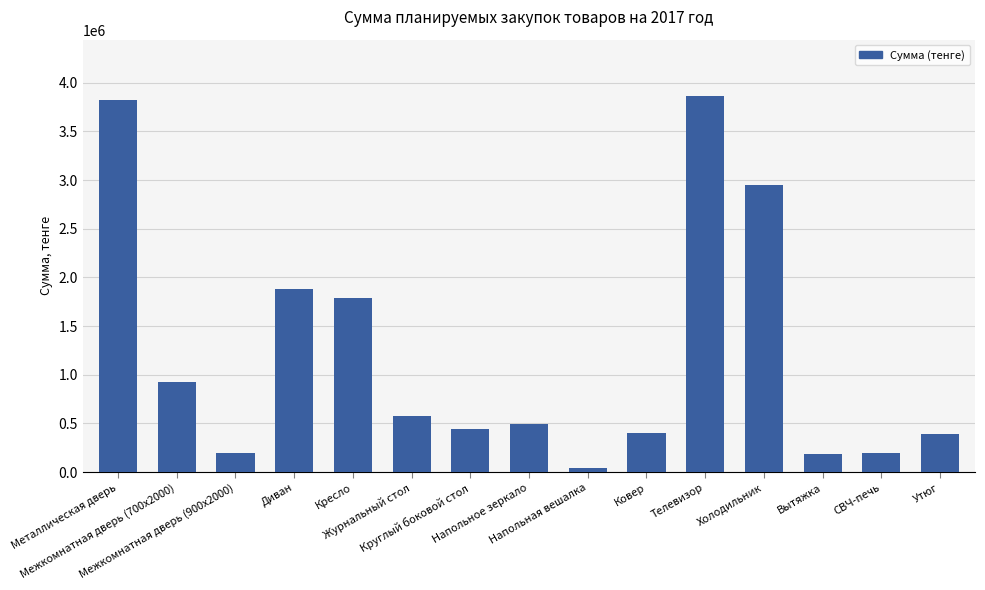

What is the sum of the values at Металлическая дверь and Телевизор?

7681942.7